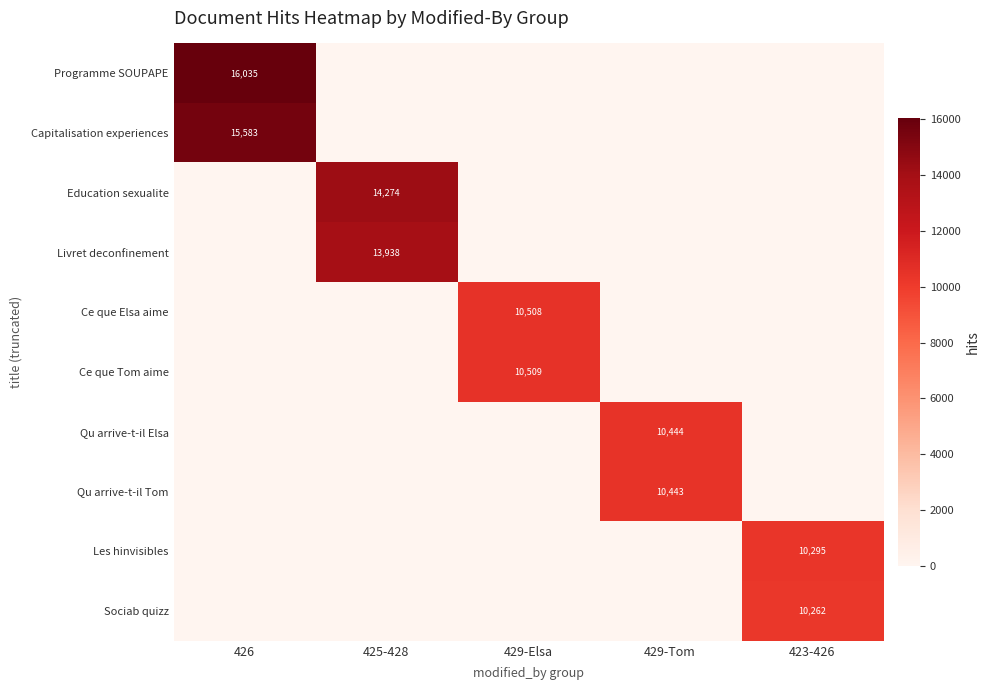

The Programme SOUPAPE series shows 16035 at 426. True or false?

True